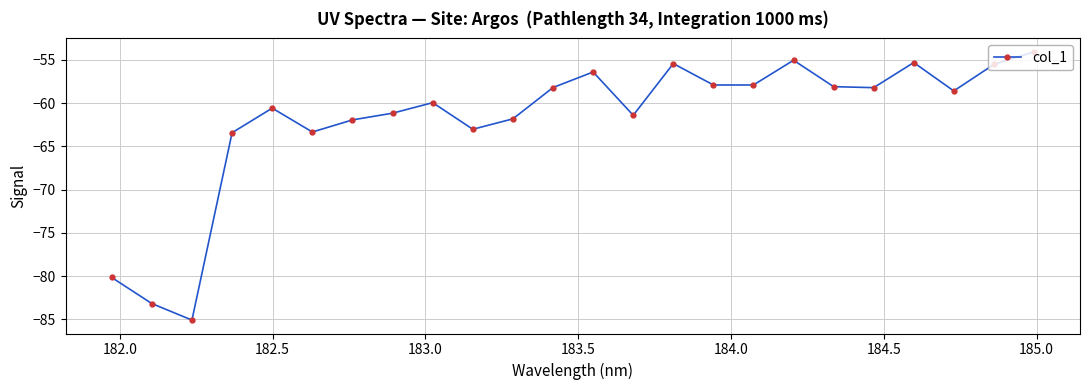

True or false: the data has more than 2 interior local peaks.

True